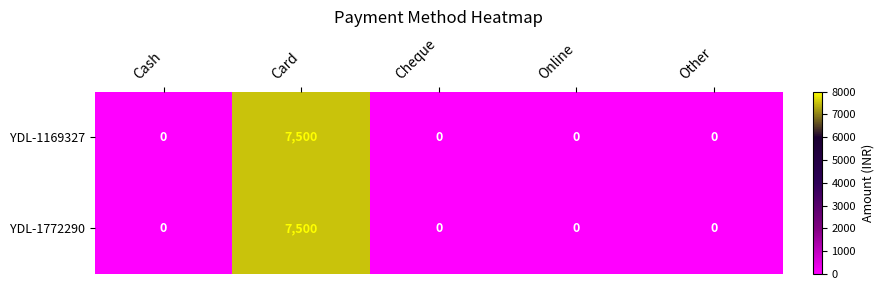

Is it true that YDL-1772290 equals 5039 at Card?

False